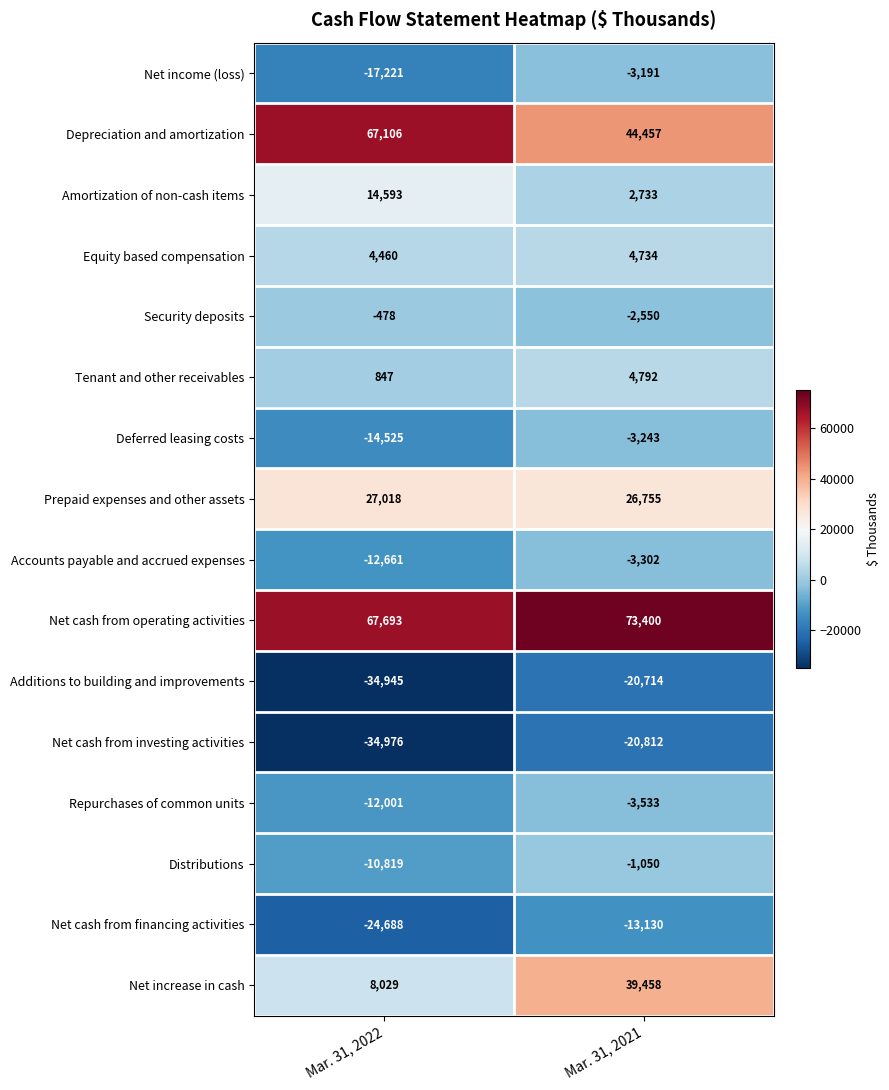

Which series has the largest range (max minus min)?

Net increase in cash